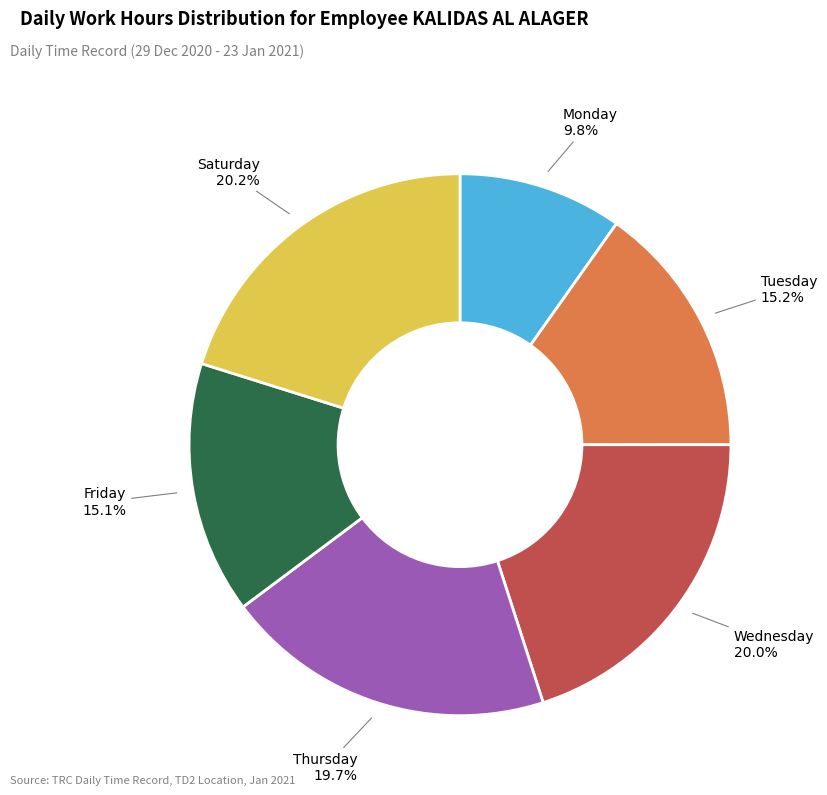

Count the number of slices in the pie.

6